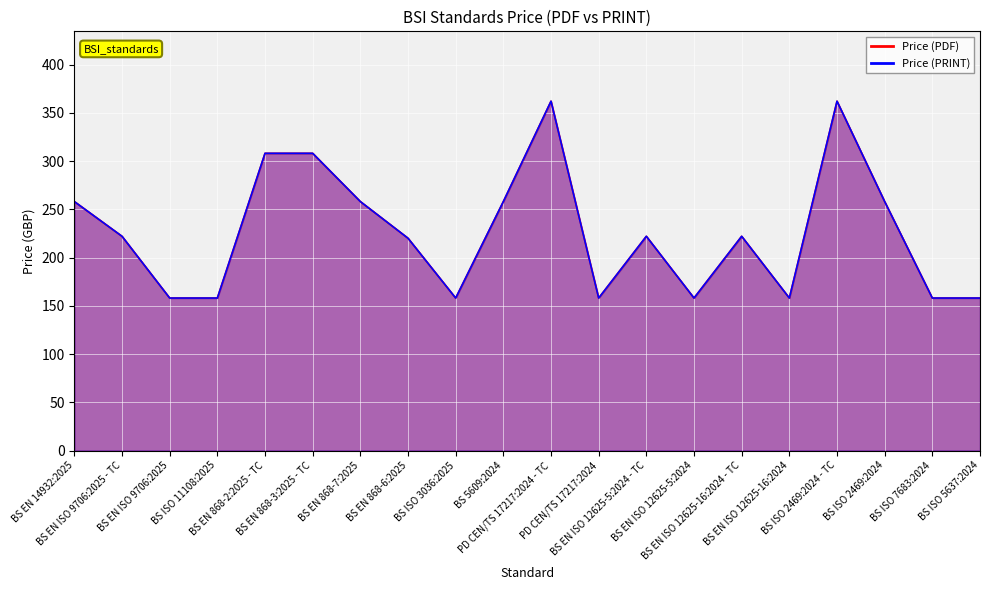

True or false: Price (PDF) and Price (PRINT) cross at least once.

False